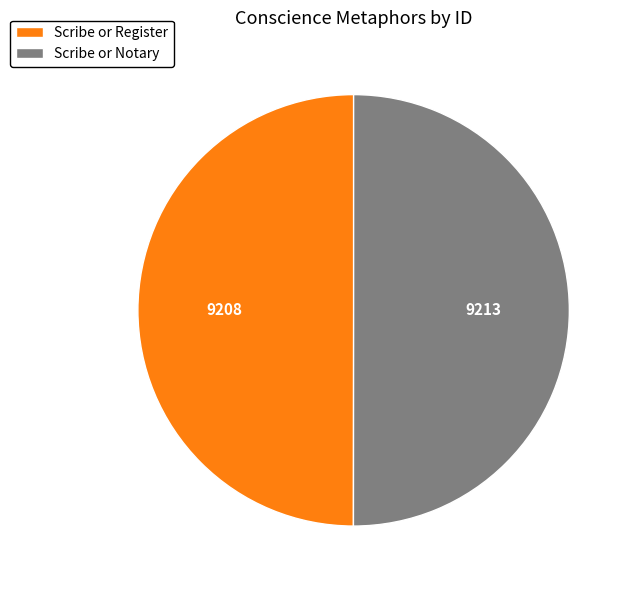

Do Scribe or Notary and Scribe or Register together represent more than half of the pie?

Yes